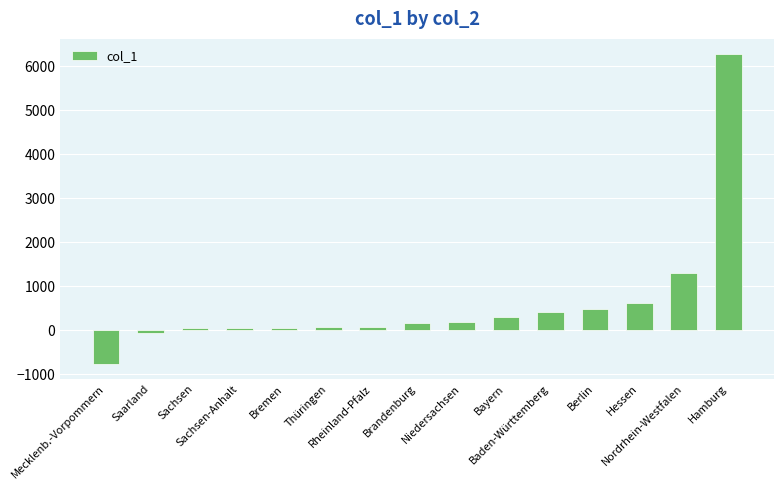

The chart shows a value of 1020 at Hessen. True or false?

False